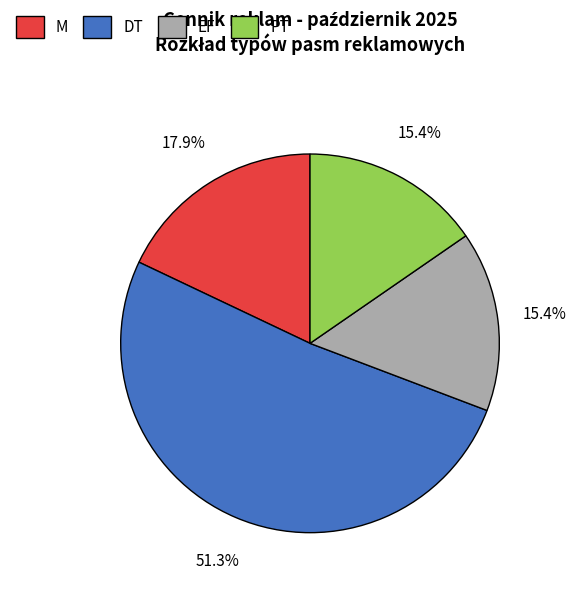

Is there a majority slice in this chart?

Yes